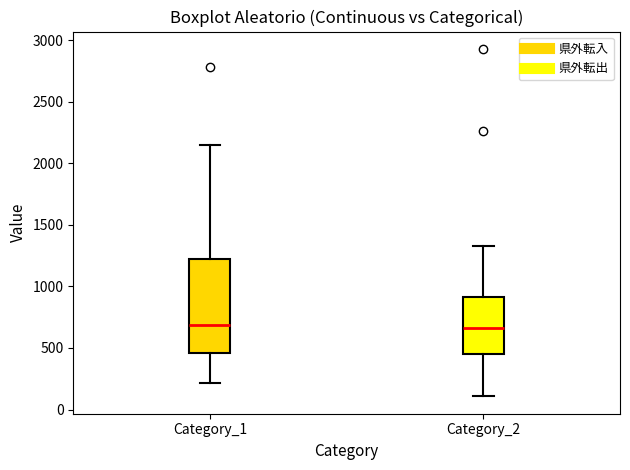

Where is the upper edge of the box for Category_1 on the y-axis? The values are not printed on the chart, so give them approximately, as read against the axis.

1200